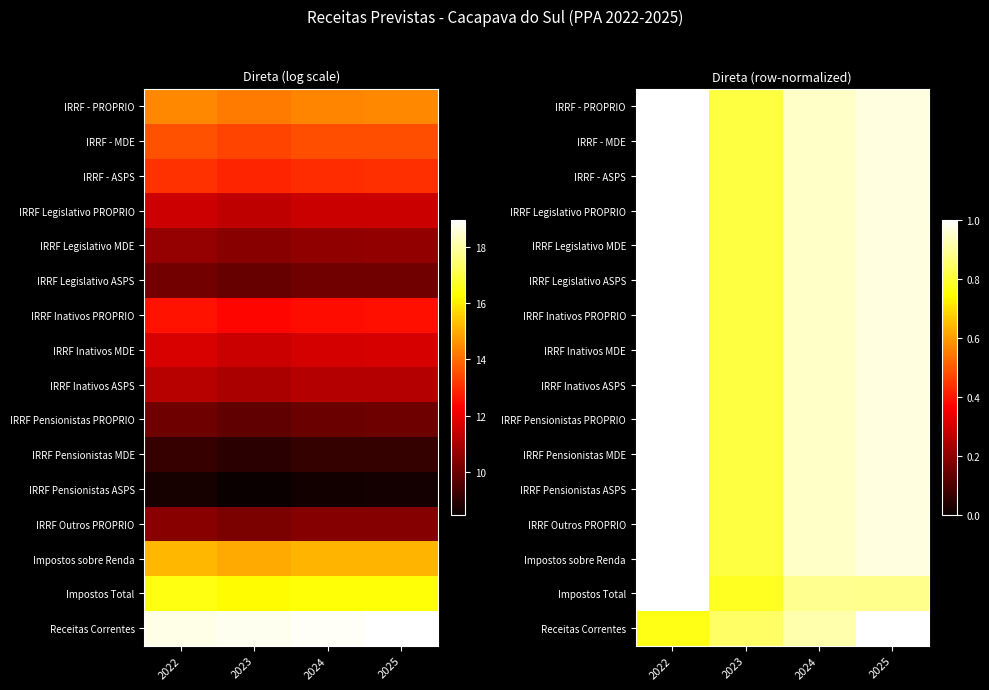

The IRRF Inativos MDE series shows 0.2 at 2023. True or false?

False